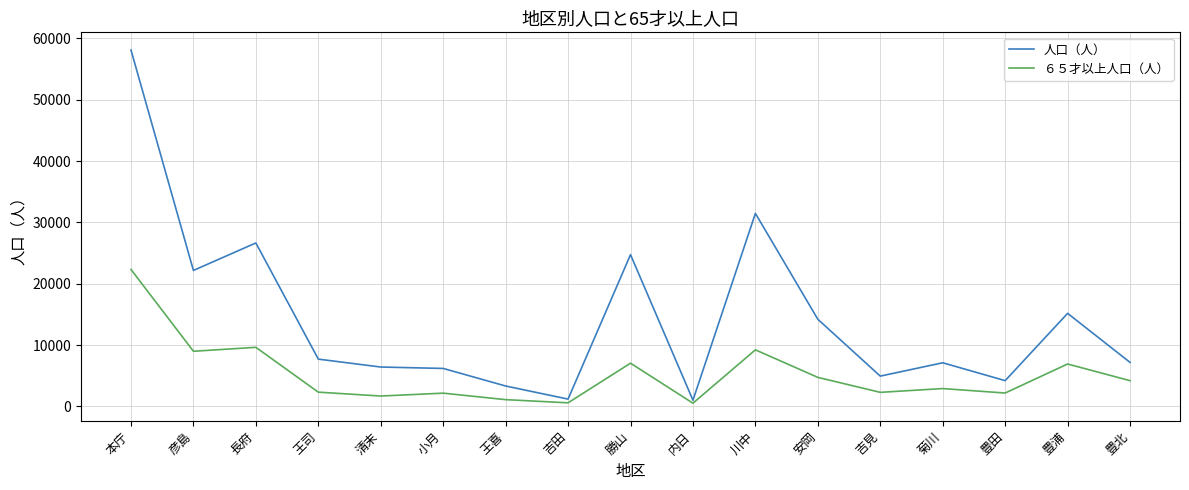

Which label corresponds to the largest value in the chart?

本庁